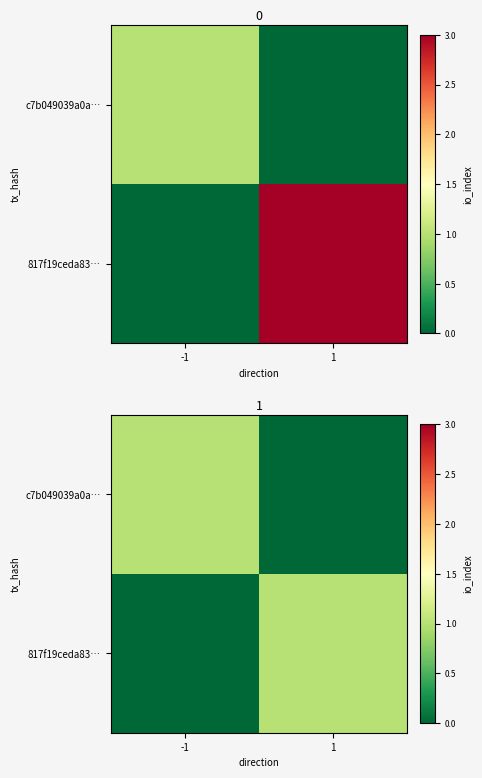

What is the difference between the 817f19ceda83… values at -1 and 1?

1